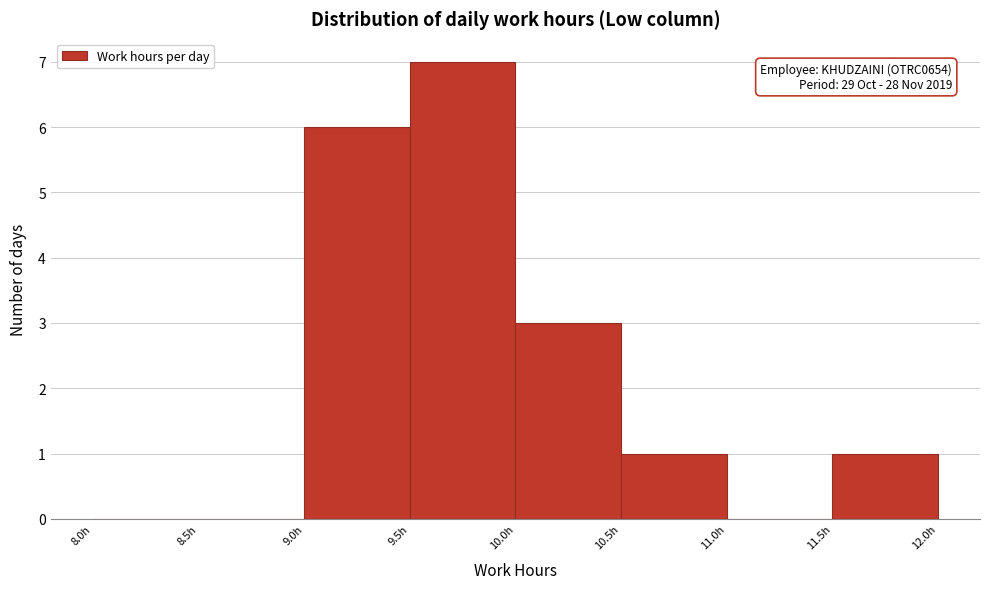

Over which range of the x-axis is the bar tallest?

9.5 to 10.0